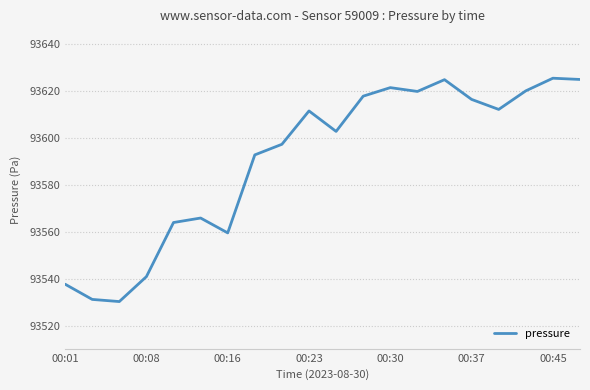

What is the greatest value displayed?

93625.3